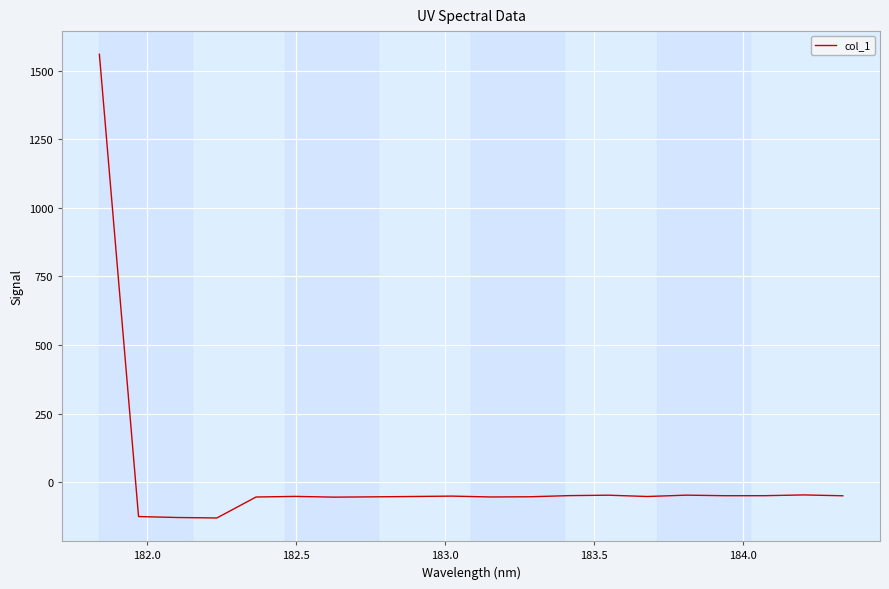

What is the difference between the maximum and minimum values?

1690.2